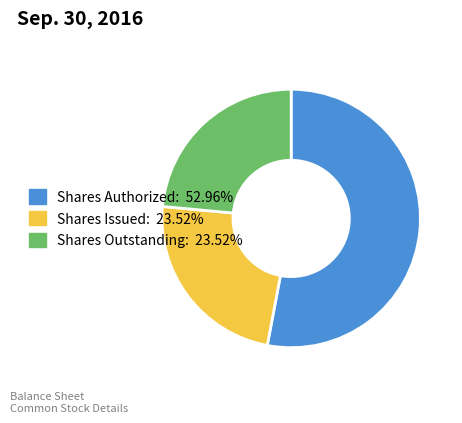

Which category has the biggest portion of the pie?

Shares Authorized